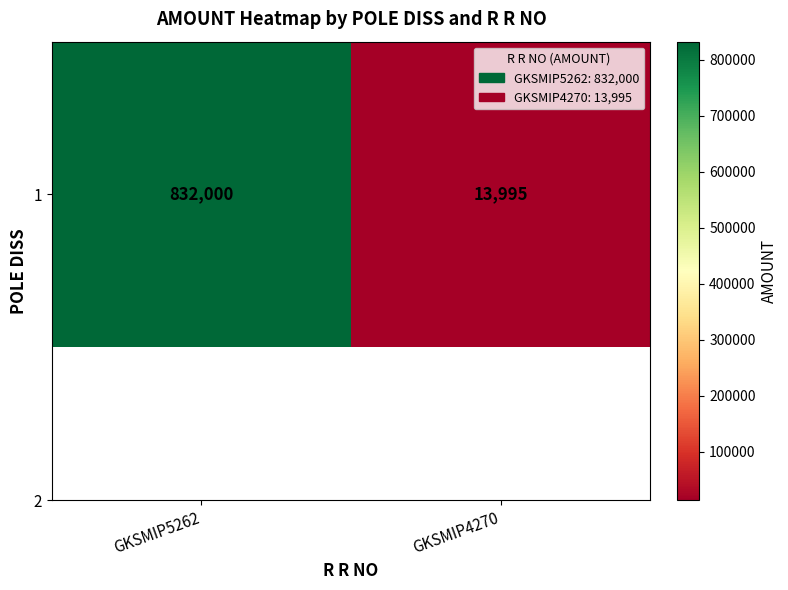

List the labels in order of value, smallest first.

GKSMIP4270, GKSMIP5262